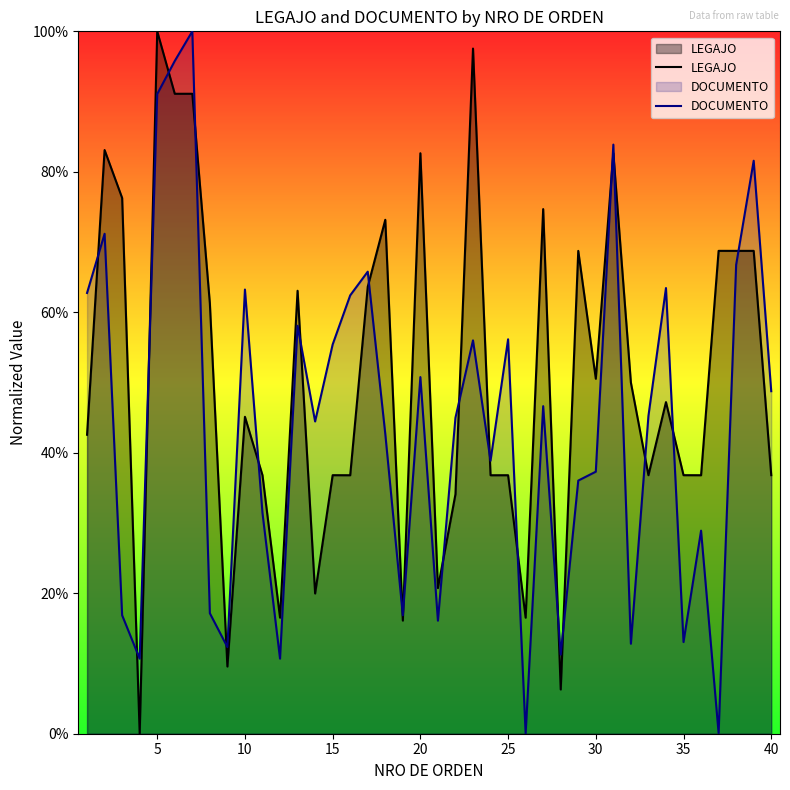

Does the chart have visible grid lines?

No